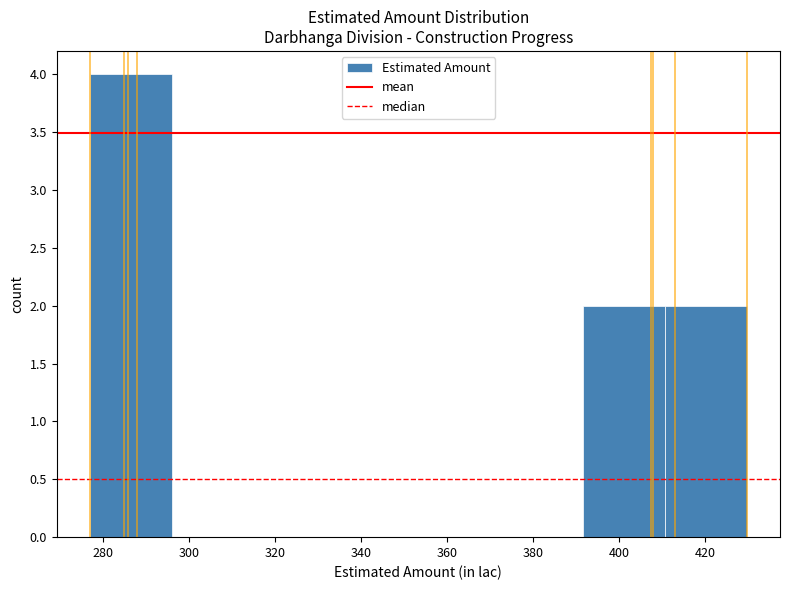

Which range on the x-axis has the tallest bar?

276 to 296